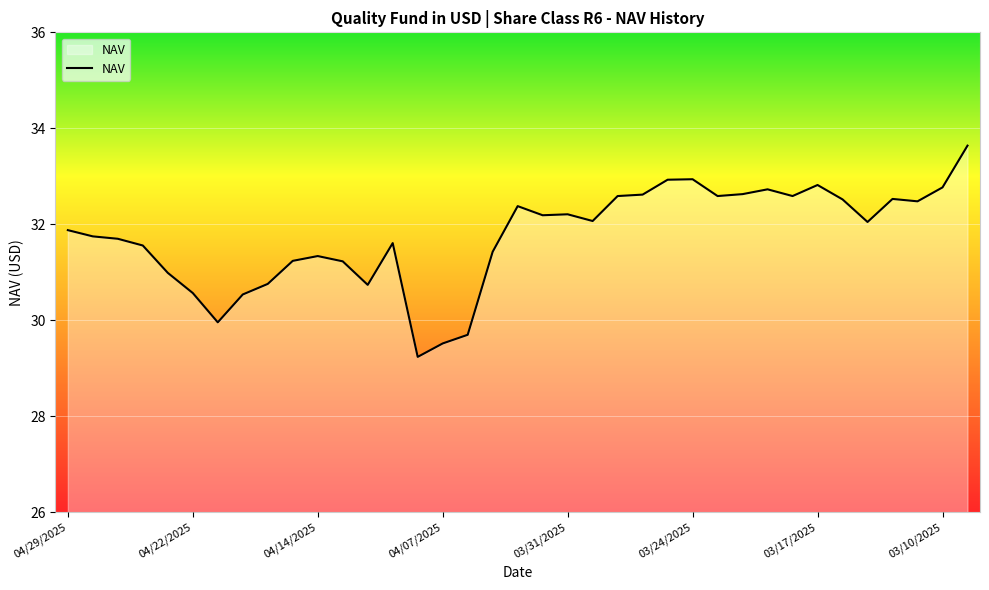

What is the greatest value displayed?

33.6